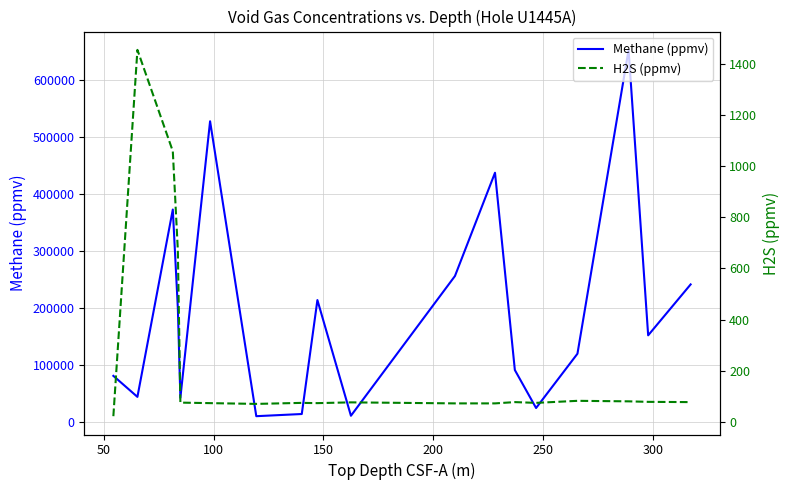

True or false: H2S (ppmv) and Methane (ppmv) cross at least once.

False